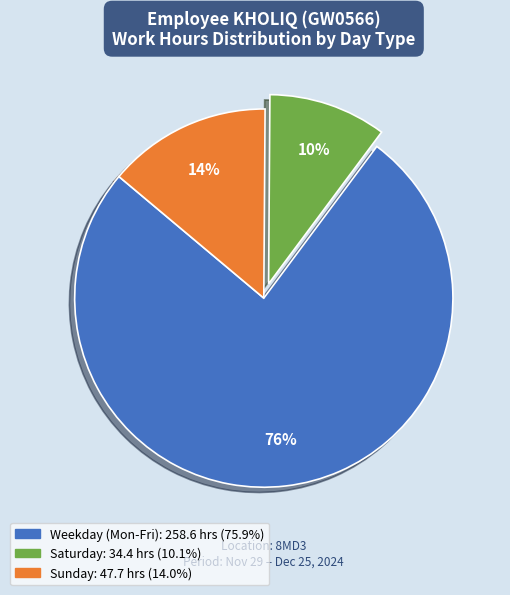

To the nearest percent, what is the average slice percentage?

33%